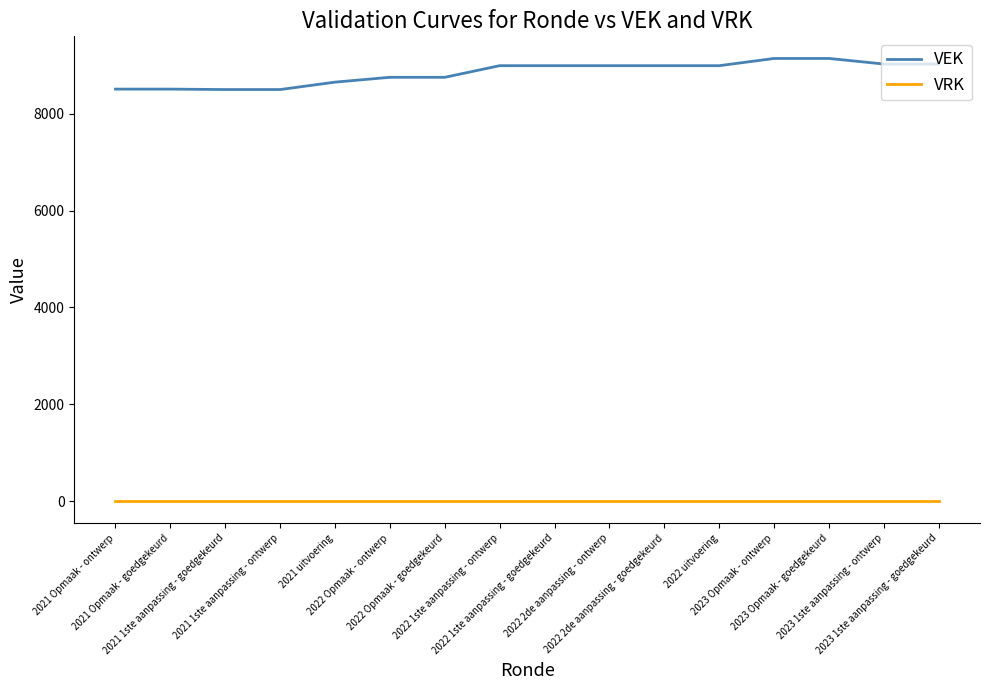

True or false: VRK and VEK intersect in this chart.

False